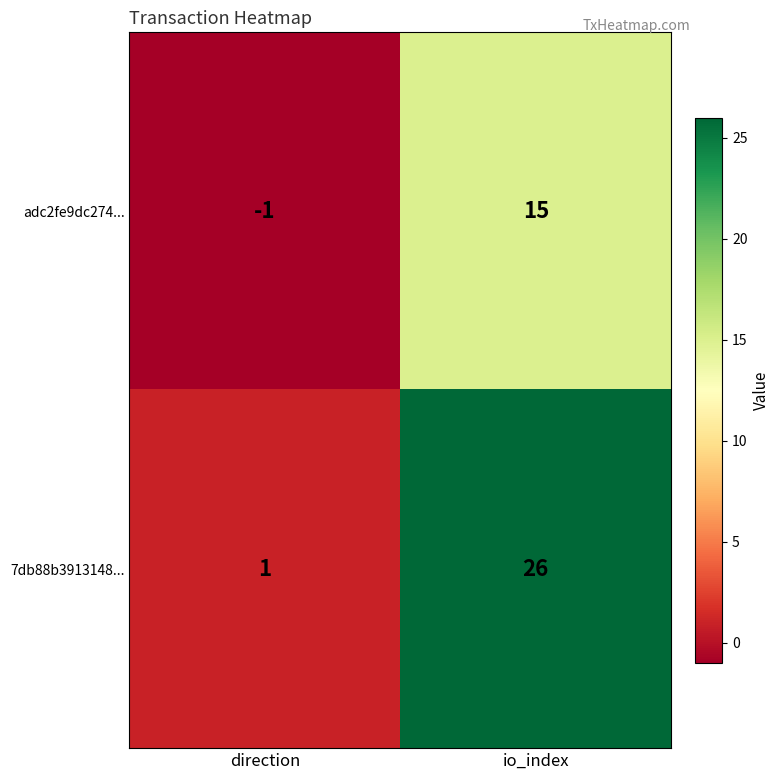

Rank the series by their average value, from lowest to highest.

adc2fe9dc274..., 7db88b3913148...